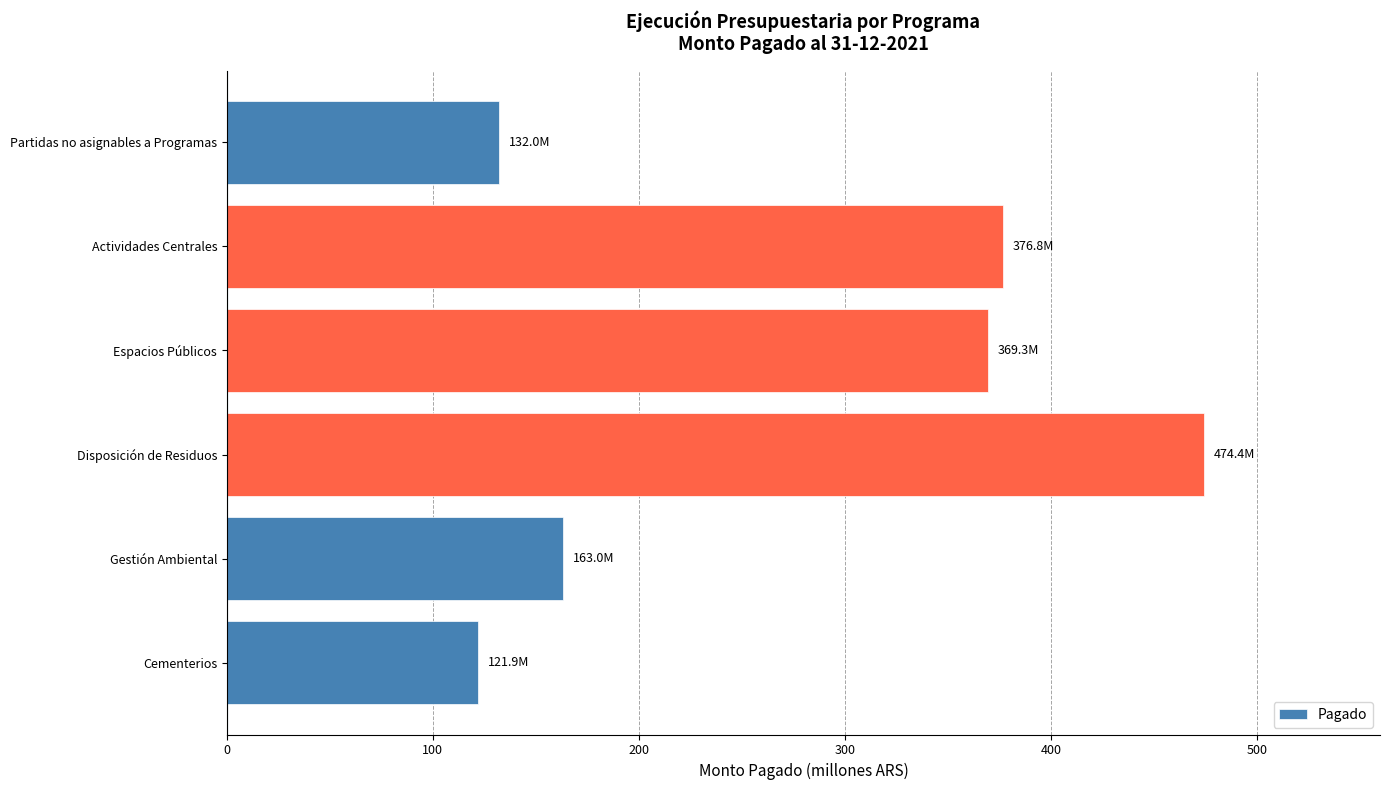

Are the bars horizontal?

Yes